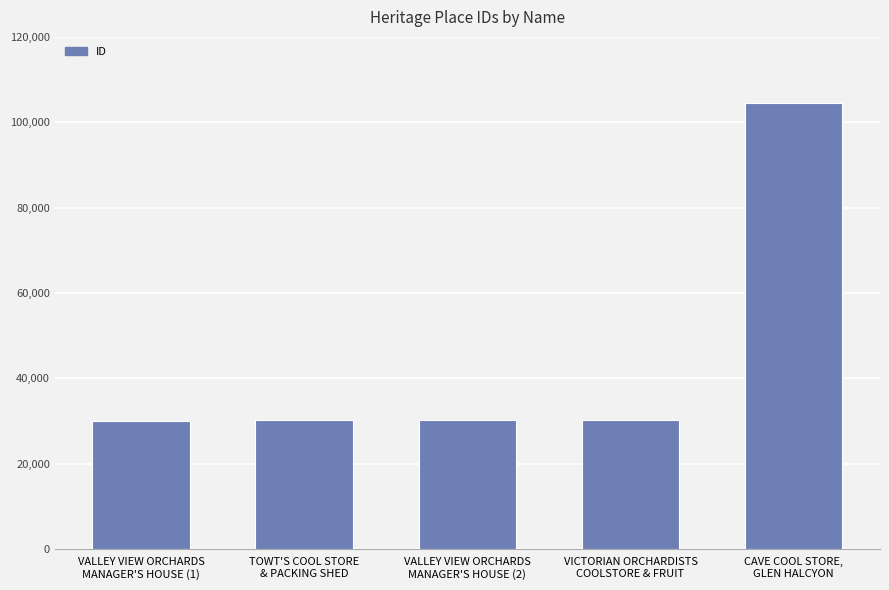

What is the difference between the maximum and second lowest values?

74250